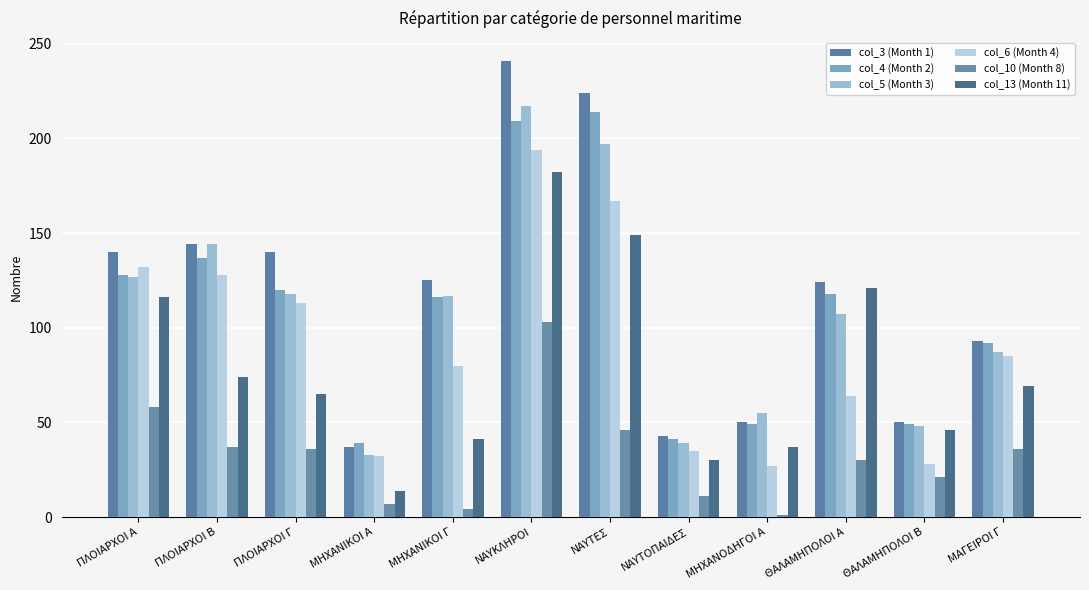

How many values in the col_13 (Month 11) series are below 69?

6